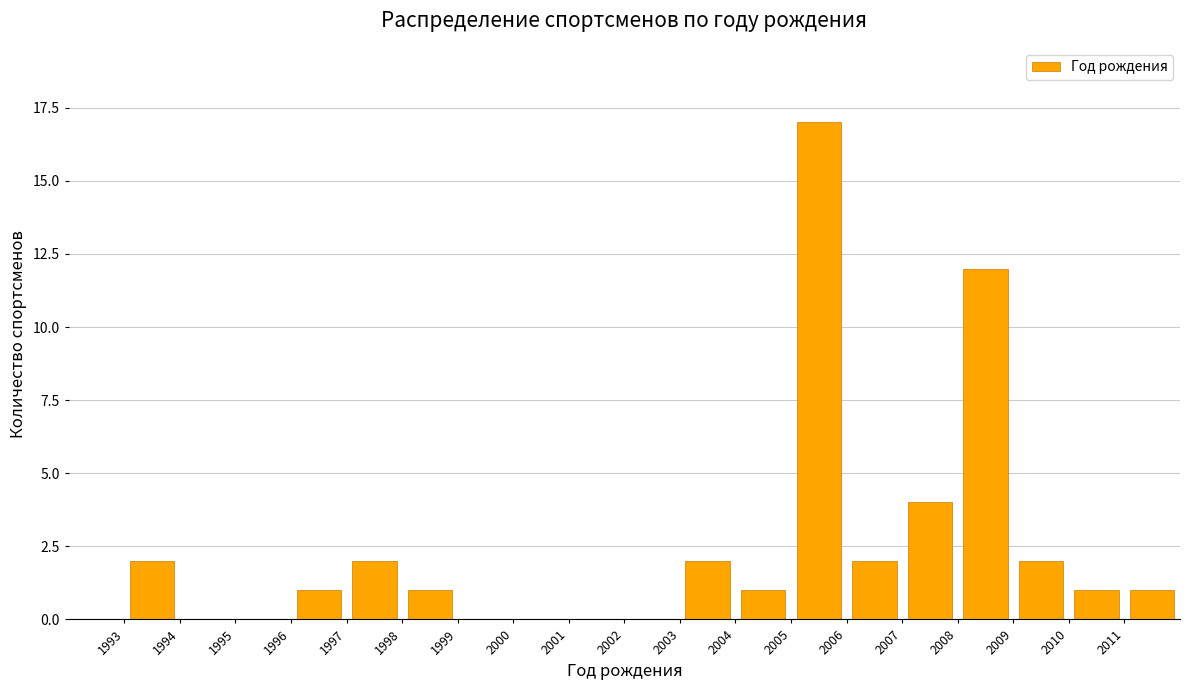

Which range on the x-axis has the tallest bar?

2005 to 2006